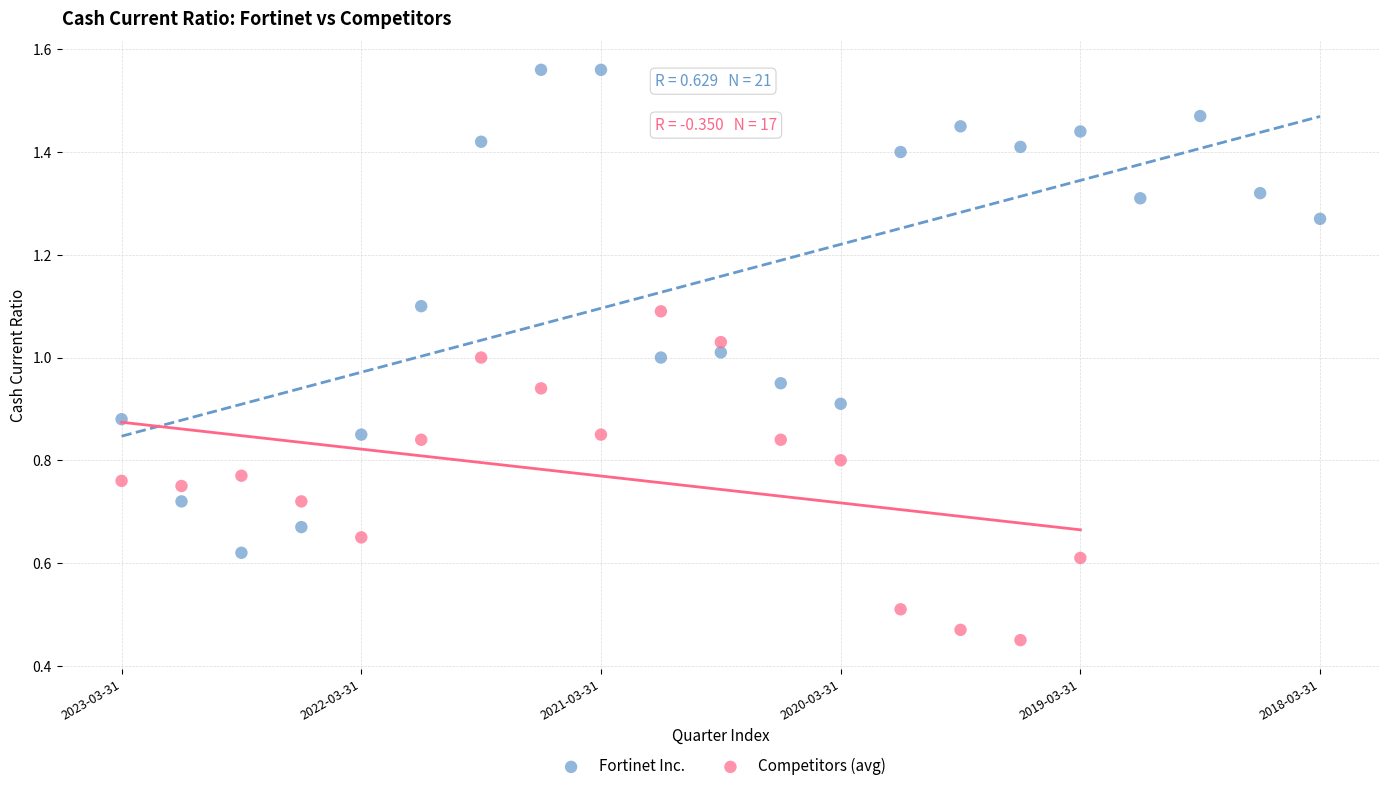

Which series has the largest Y range (max minus min)?

Fortinet Inc.